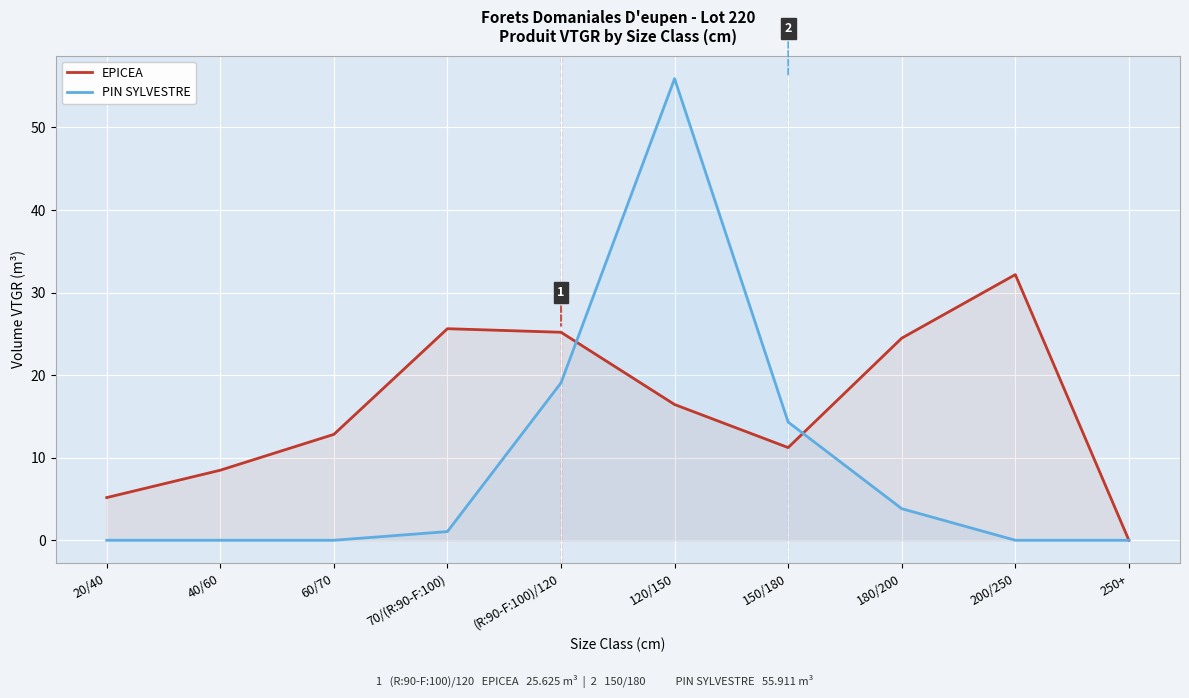

True or false: EPICEA has more than 2 points higher than both neighbors.

False